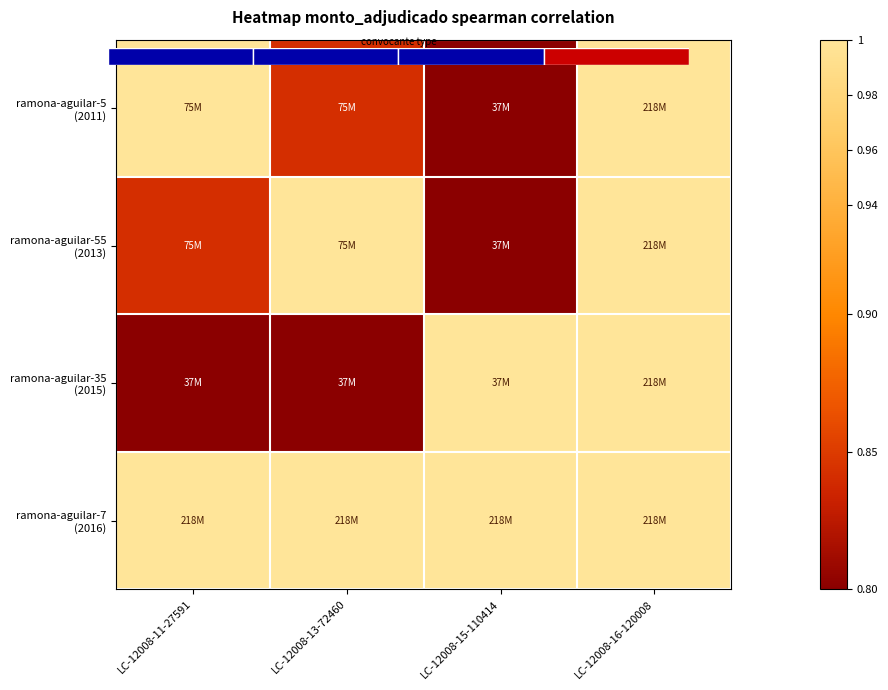

What is the total value across all series at LC-12008-13-72460?

3.6